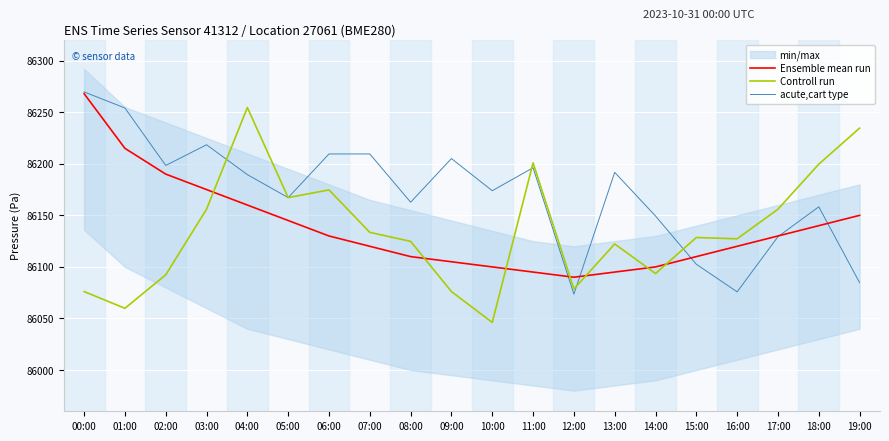

How many interior local valleys does the acute,cart type series have?

6